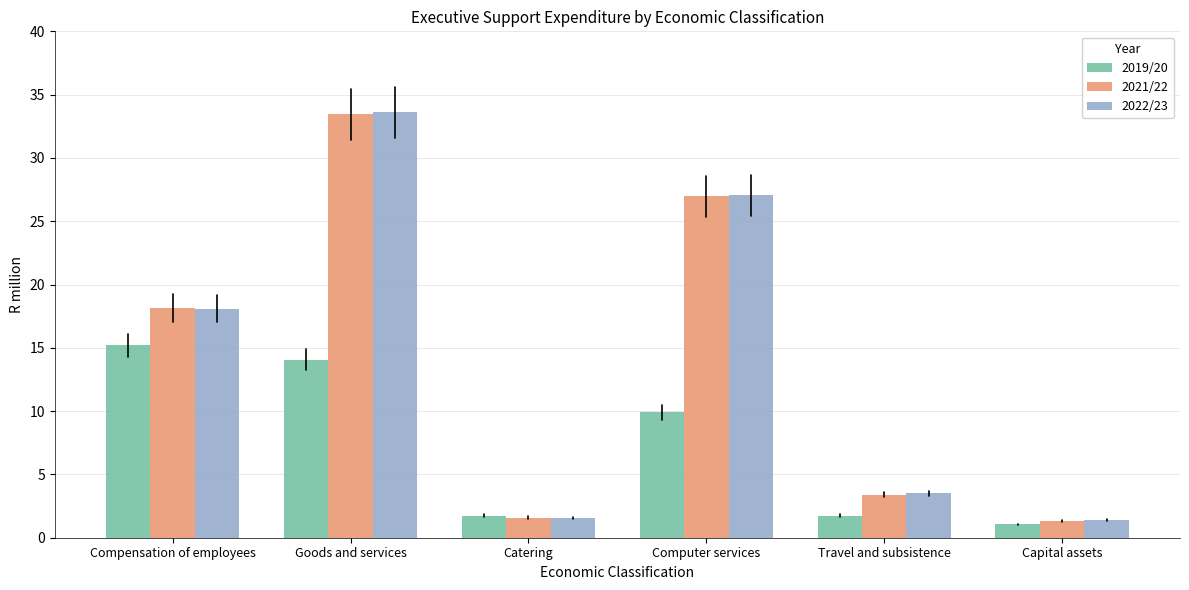

How many groups of bars are there?

6